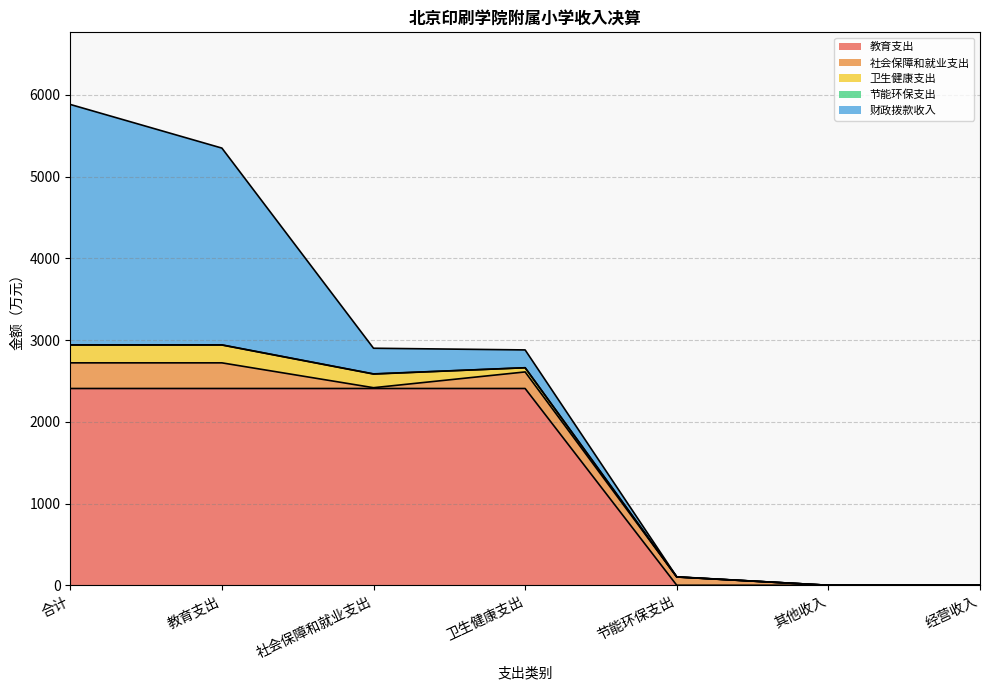

What is the difference between the maximum and second lowest values in the 社会保障和就业支出 series?

313.7